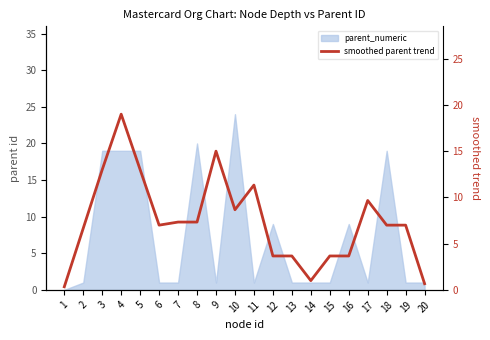

What is the greatest value displayed?

19.0